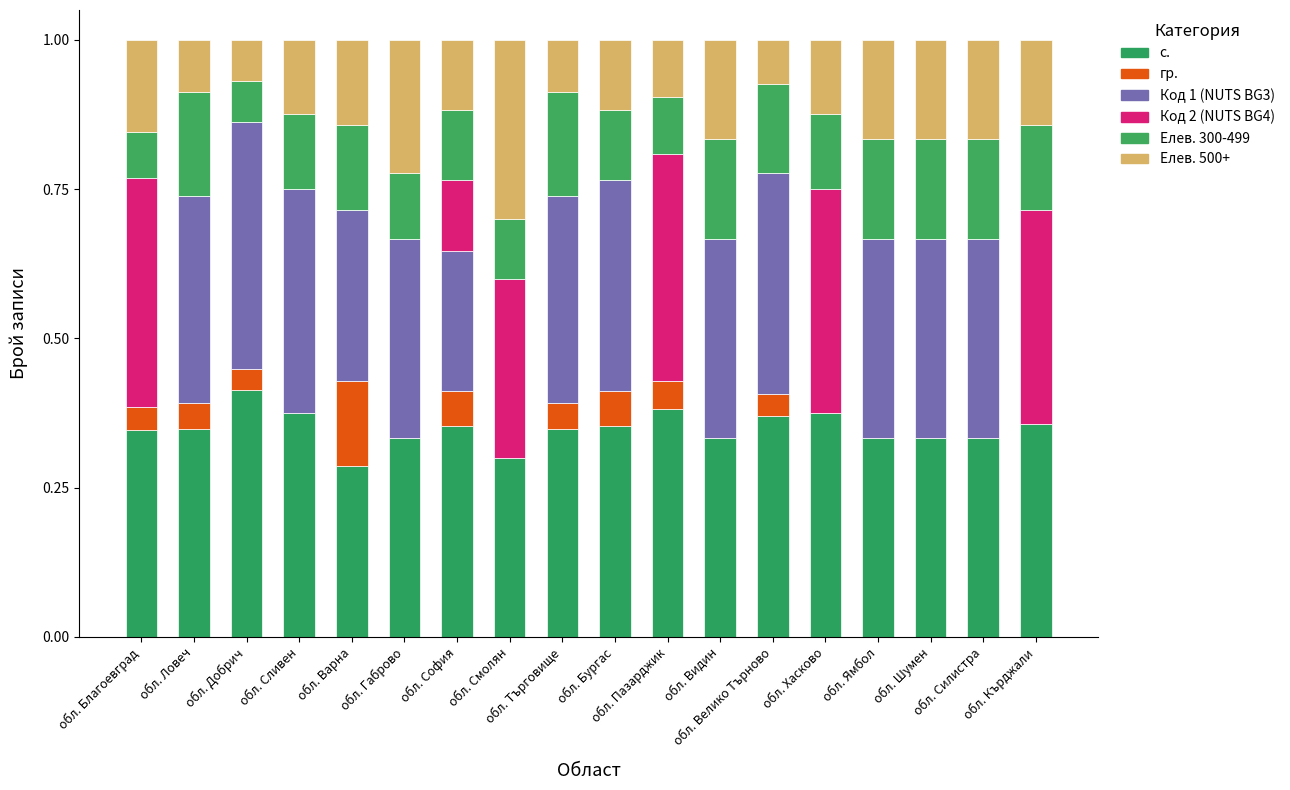

List the series in order of their peak value, highest first.

с., Код 1 (NUTS BG3), Код 2 (NUTS BG4), Елев. 500+, Елев. 300-499, гр.